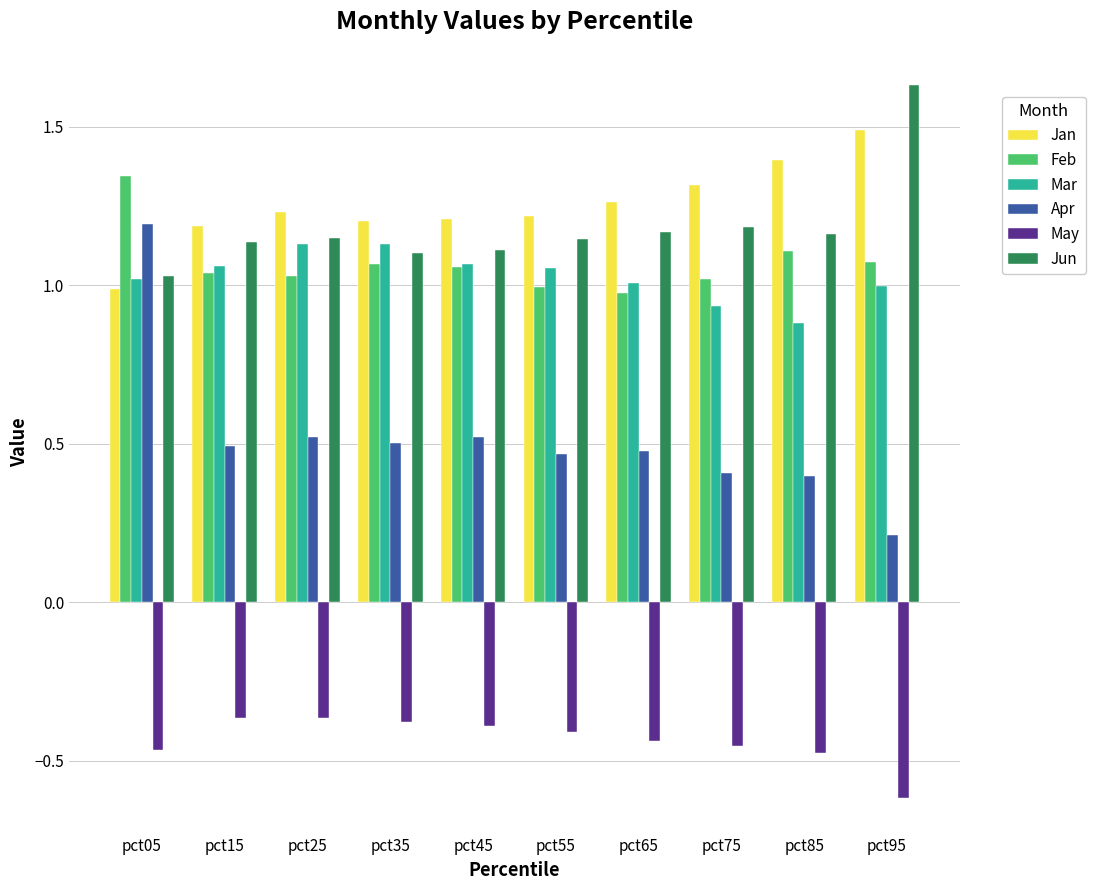

What is the sum of the Feb values at pct15 and pct25?

2.1